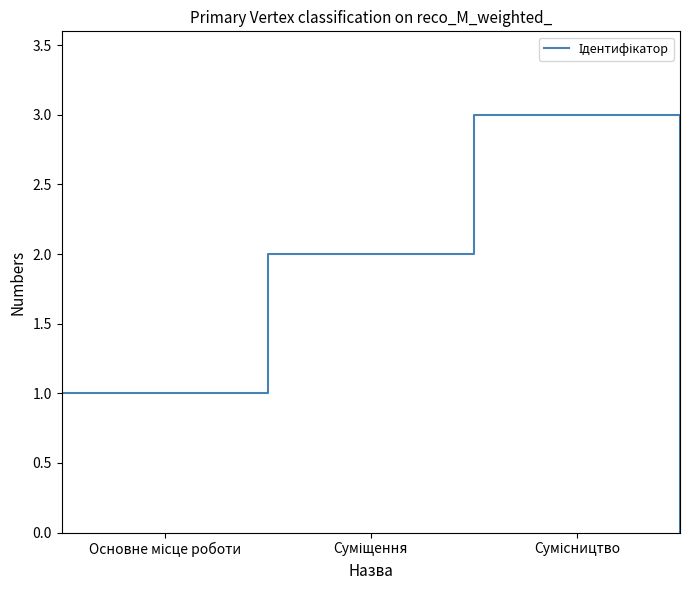

What is the sum of all values?

6